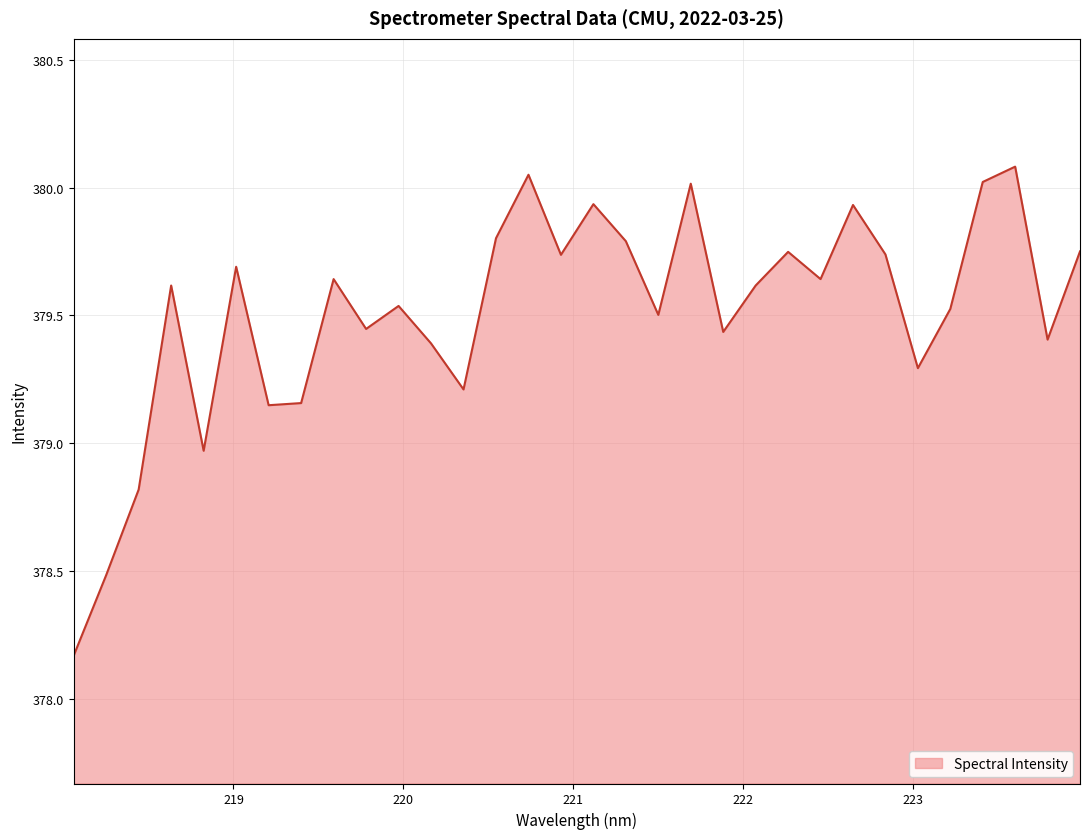

What is the difference between the maximum and minimum values?

1.9